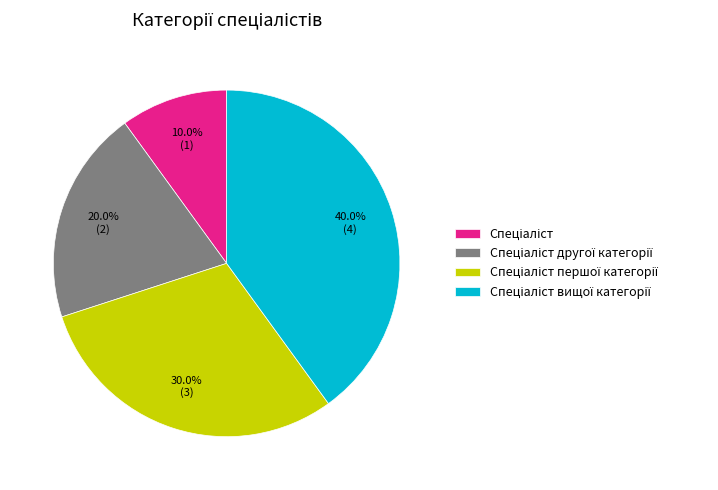

Is there a majority slice in this chart?

No